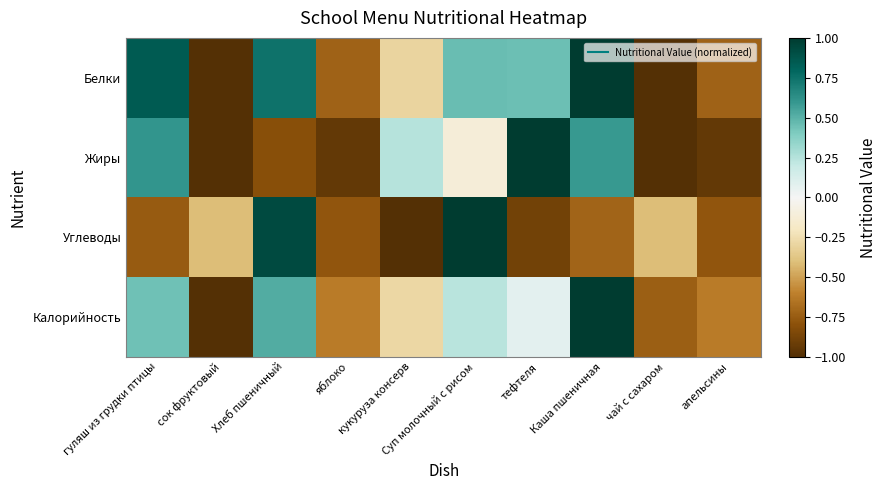

Reading right to left, transcribe all the data shown in this chart.

Белки: апельсины=-0.7	чай с сахаром=-1.0	Каша пшеничная=1.0	тефтеля=0.4	Суп молочный с рисом=0.5	кукуруза консерв=-0.3	яблоко=-0.7	Хлеб пшеничный=0.7	сок фруктовый=-1.0	гуляш из грудки птицы=0.8
Жиры: апельсины=-0.9	чай с сахаром=-1.0	Каша пшеничная=0.6	тефтеля=1.0	Суп молочный с рисом=-0.1	кукуруза консерв=0.2	яблоко=-0.9	Хлеб пшеничный=-0.8	сок фруктовый=-1.0	гуляш из грудки птицы=0.6
Углеводы: апельсины=-0.8	чай с сахаром=-0.4	Каша пшеничная=-0.7	тефтеля=-0.9	Суп молочный с рисом=1.0	кукуруза консерв=-1.0	яблоко=-0.8	Хлеб пшеничный=0.9	сок фруктовый=-0.4	гуляш из грудки птицы=-0.8
Калорийность: апельсины=-0.6	чай с сахаром=-0.7	Каша пшеничная=1.0	тефтеля=0.1	Суп молочный с рисом=0.2	кукуруза консерв=-0.3	яблоко=-0.6	Хлеб пшеничный=0.5	сок фруктовый=-1.0	гуляш из грудки птицы=0.4